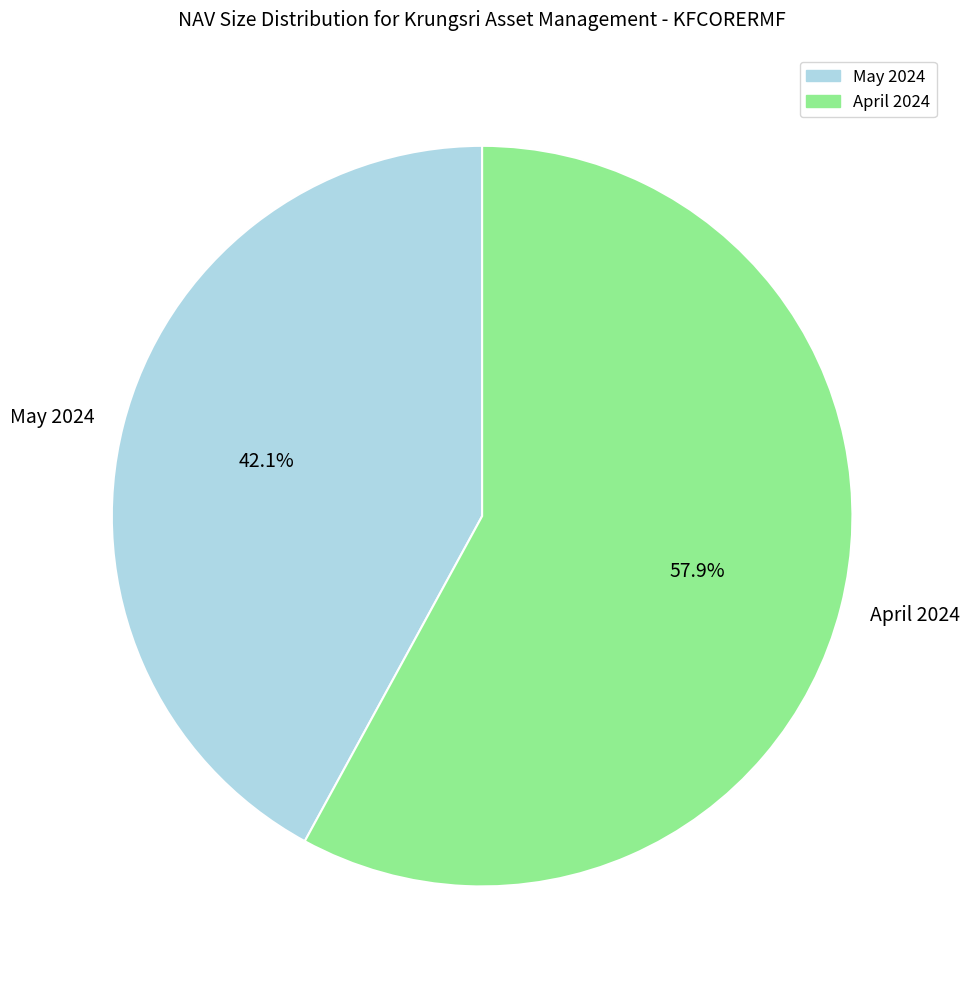

What percentage is NOT represented by May 2024?

57.9%